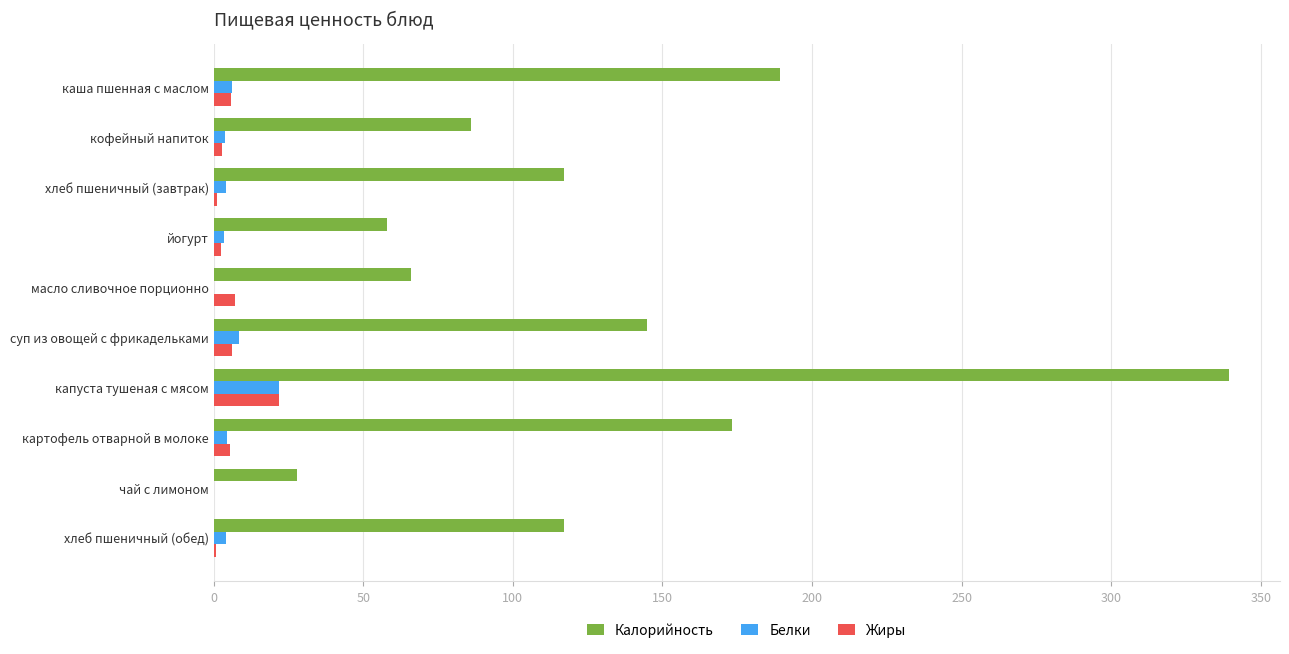

Between масло сливочное порционно and картофель отварной в молоке, which series saw the biggest shift?

Калорийность